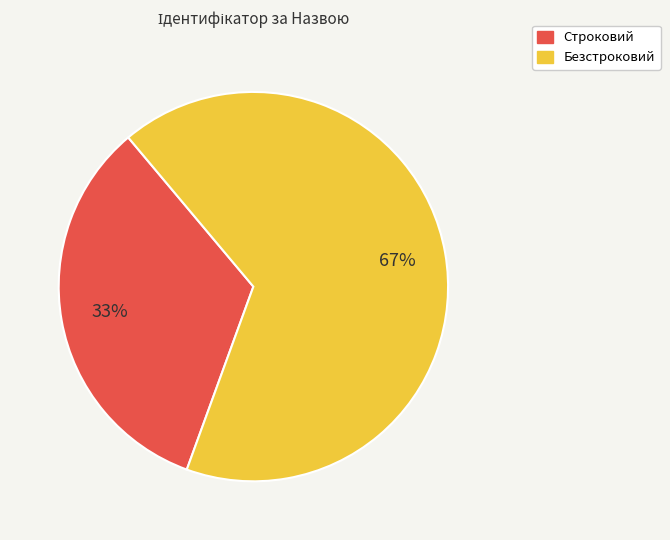

The Безстроковий slice represents 74% of the pie. True or false?

False